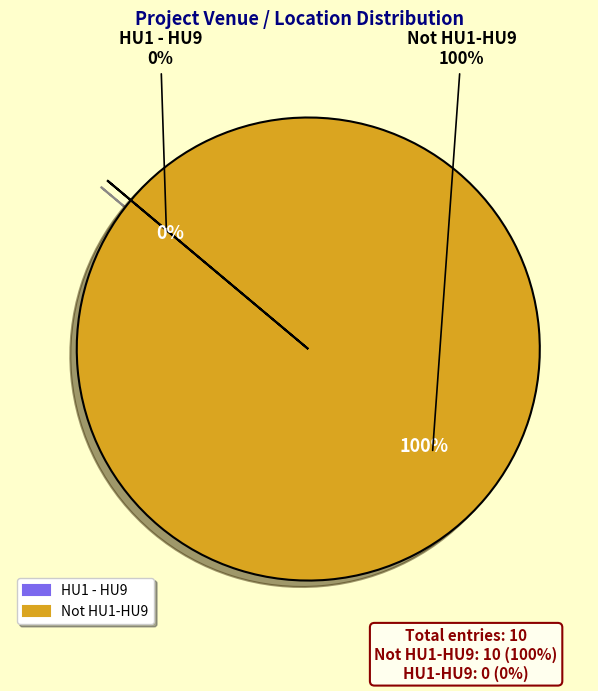

Which category has the smallest portion of the pie?

HU1 - HU9